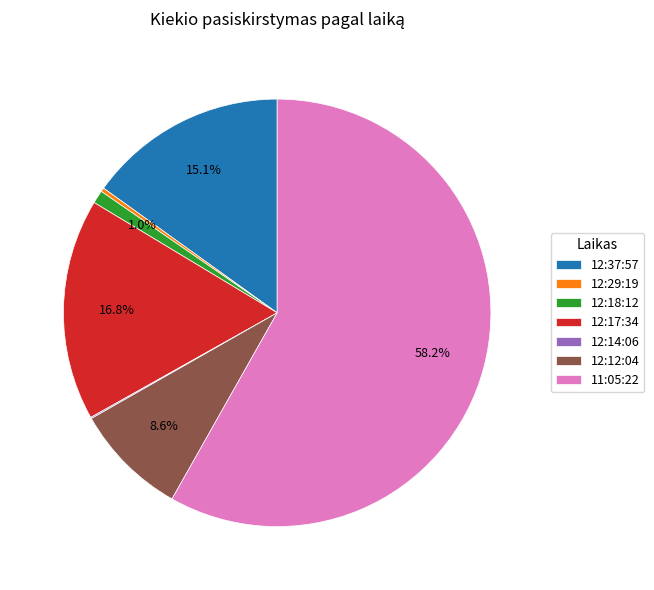

Which slice is the largest?

11:05:22